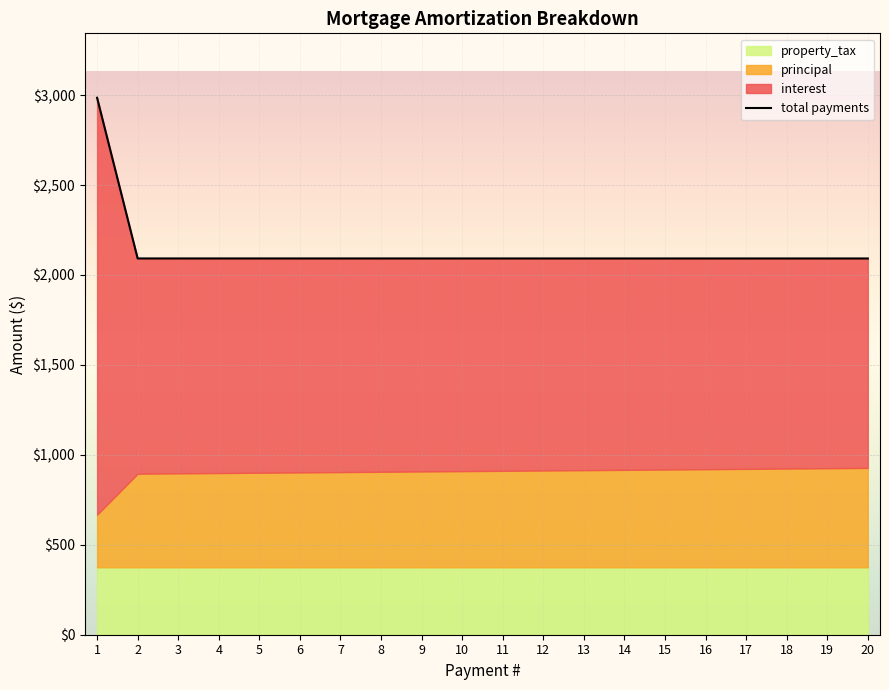

Reading left to right, what are all the values shown in this chart?

1=2985.3	2=2092.0	3=2092.0	4=2091.9	5=2091.9	6=2091.9	7=2091.9	8=2091.9	9=2091.9	10=2091.9	11=2091.9	12=2091.9	13=2091.9	14=2091.9	15=2091.9	16=2091.9	17=2091.9	18=2091.9	19=2091.9	20=2091.8